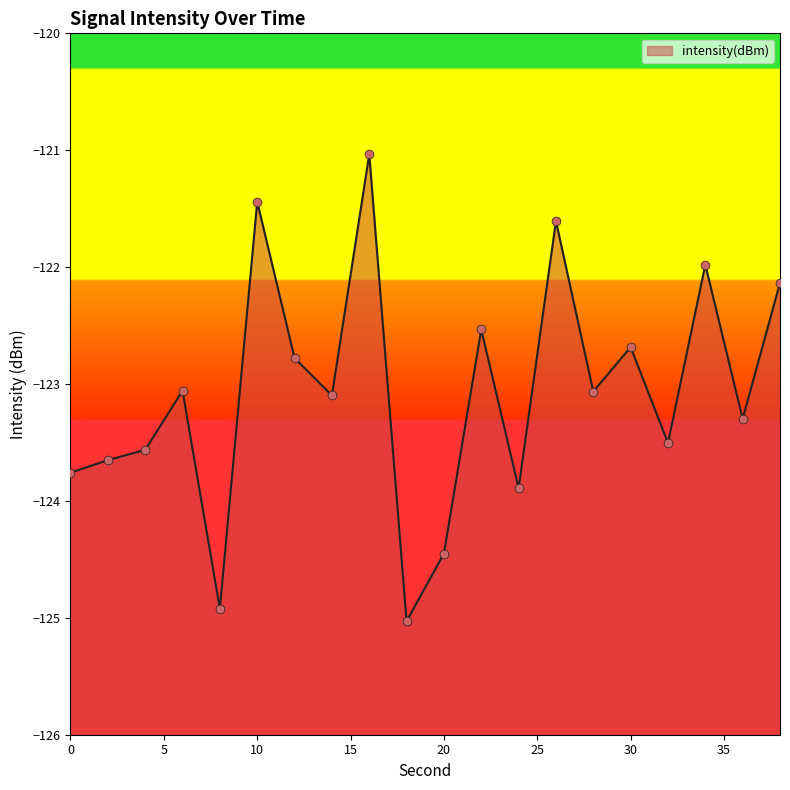

Which has a higher value, 12 or 24?

12